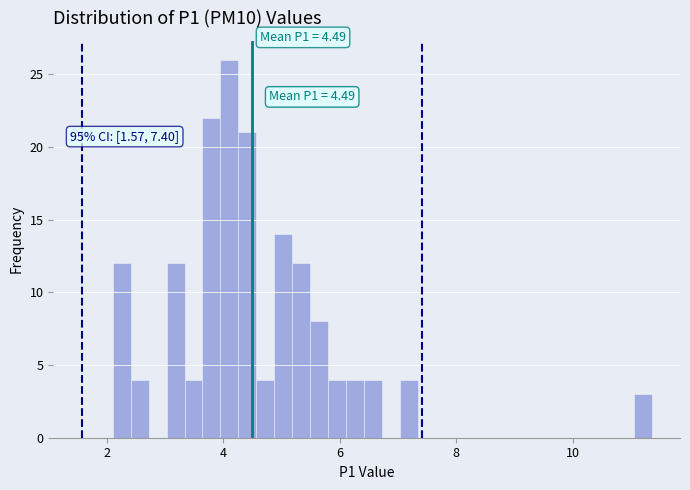

Around what value on the x-axis is the tallest bar? Give the approximate position of its centre, as read against the axis.

4.2